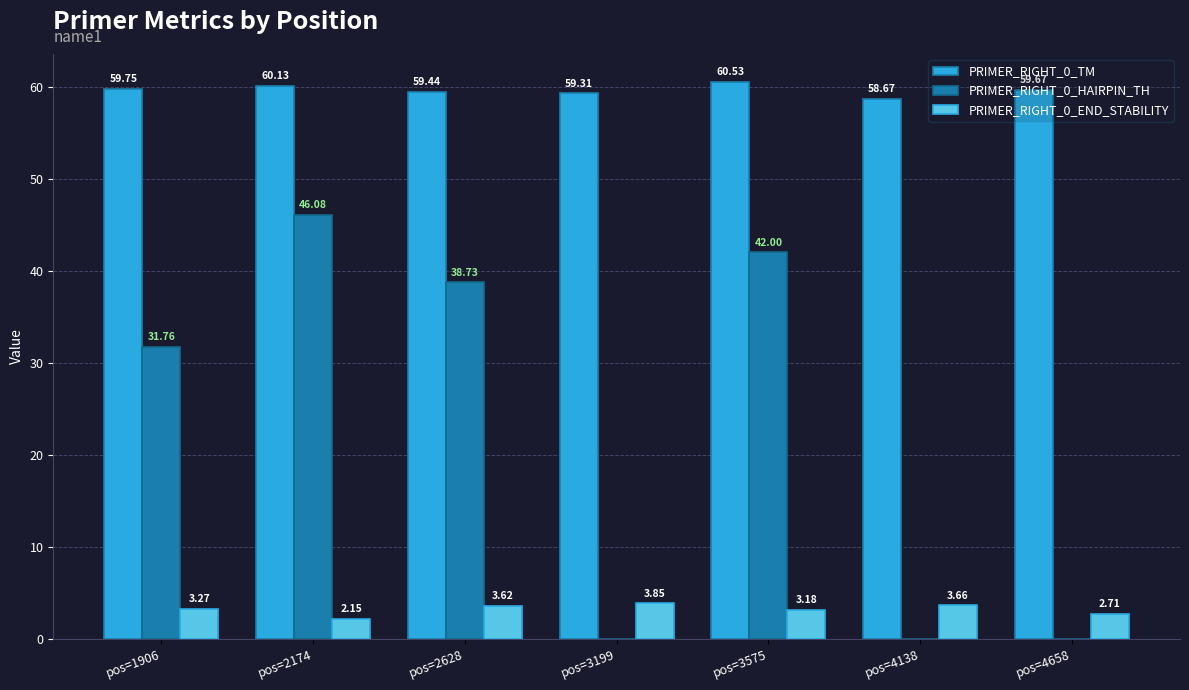

What is the sum of the PRIMER_RIGHT_0_END_STABILITY values at pos=4658 and pos=3199?

6.6